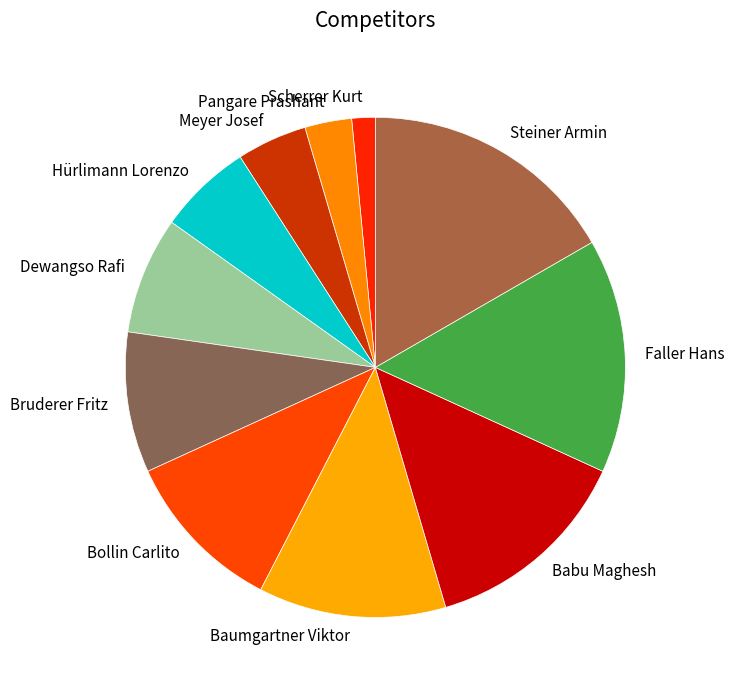

True or false: Bollin Carlito accounts for 1% of the total.

False